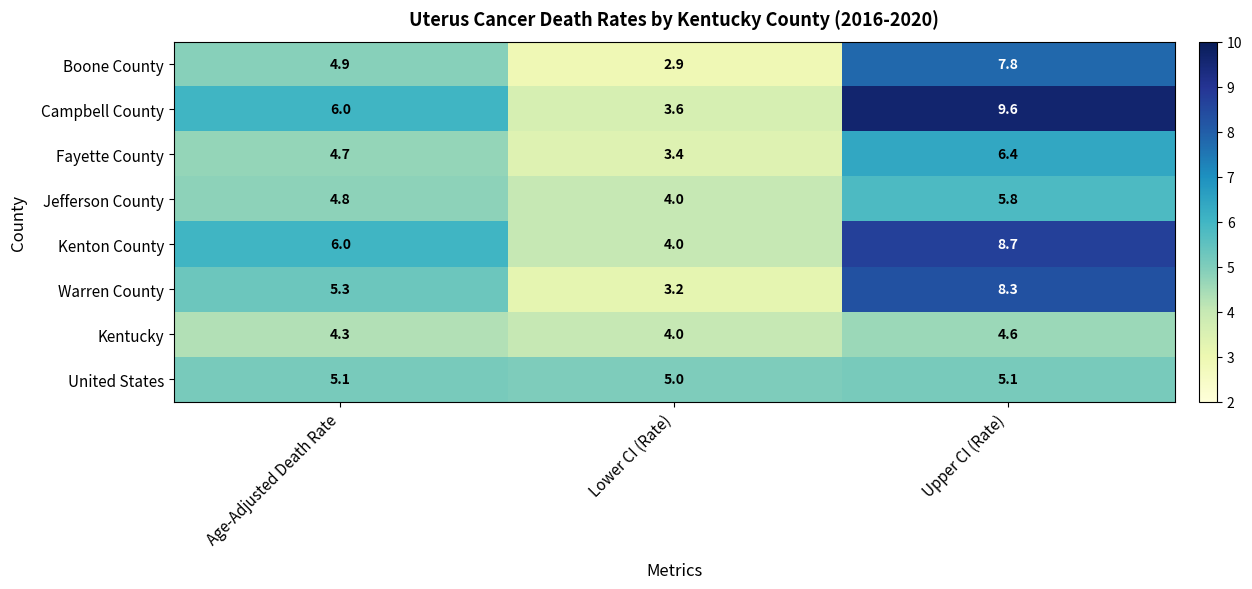

The value of Kenton County at Age-Adjusted Death Rate is 1.8. True or false?

False